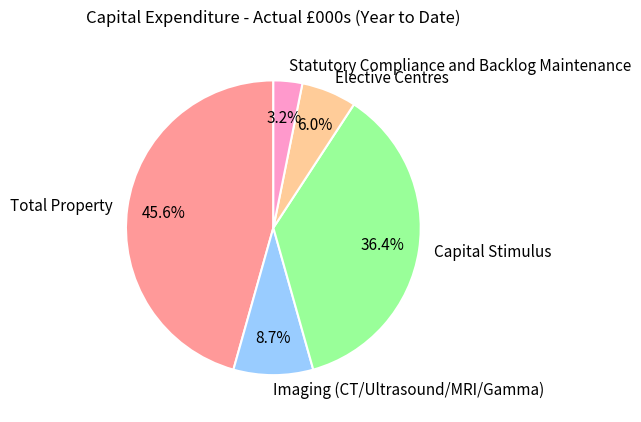

What is the ratio of the value at Statutory Compliance and Backlog Maintenance to the value at Imaging (CT/Ultrasound/MRI/Gamma)?

0.4